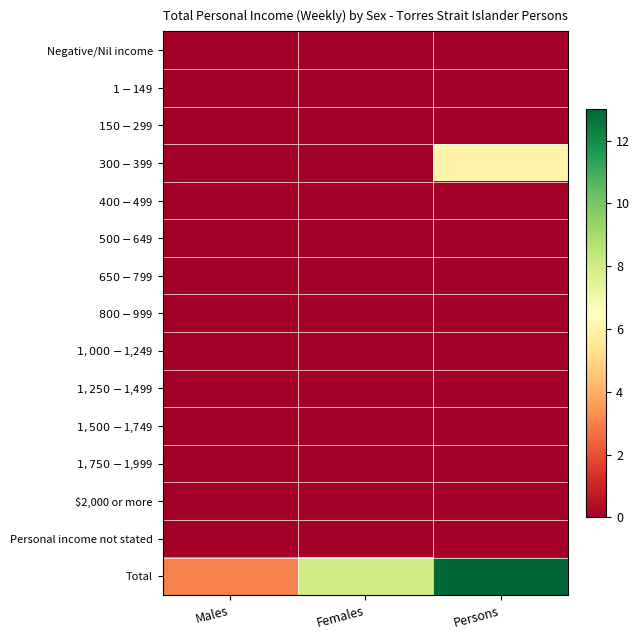

Reading left to right, extract all data points from this chart.

Negative/Nil income: Males=0	Females=0	Persons=0
$1-$149: Males=0	Females=0	Persons=0
$150-$299: Males=0	Females=0	Persons=0
$300-$399: Males=0	Females=0	Persons=6
$400-$499: Males=0	Females=0	Persons=0
$500-$649: Males=0	Females=0	Persons=0
$650-$799: Males=0	Females=0	Persons=0
$800-$999: Males=0	Females=0	Persons=0
$1,000-$1,249: Males=0	Females=0	Persons=0
$1,250-$1,499: Males=0	Females=0	Persons=0
$1,500-$1,749: Males=0	Females=0	Persons=0
$1,750-$1,999: Males=0	Females=0	Persons=0
$2,000 or more: Males=0	Females=0	Persons=0
Personal income not stated: Males=0	Females=0	Persons=0
Total: Males=3	Females=8	Persons=13